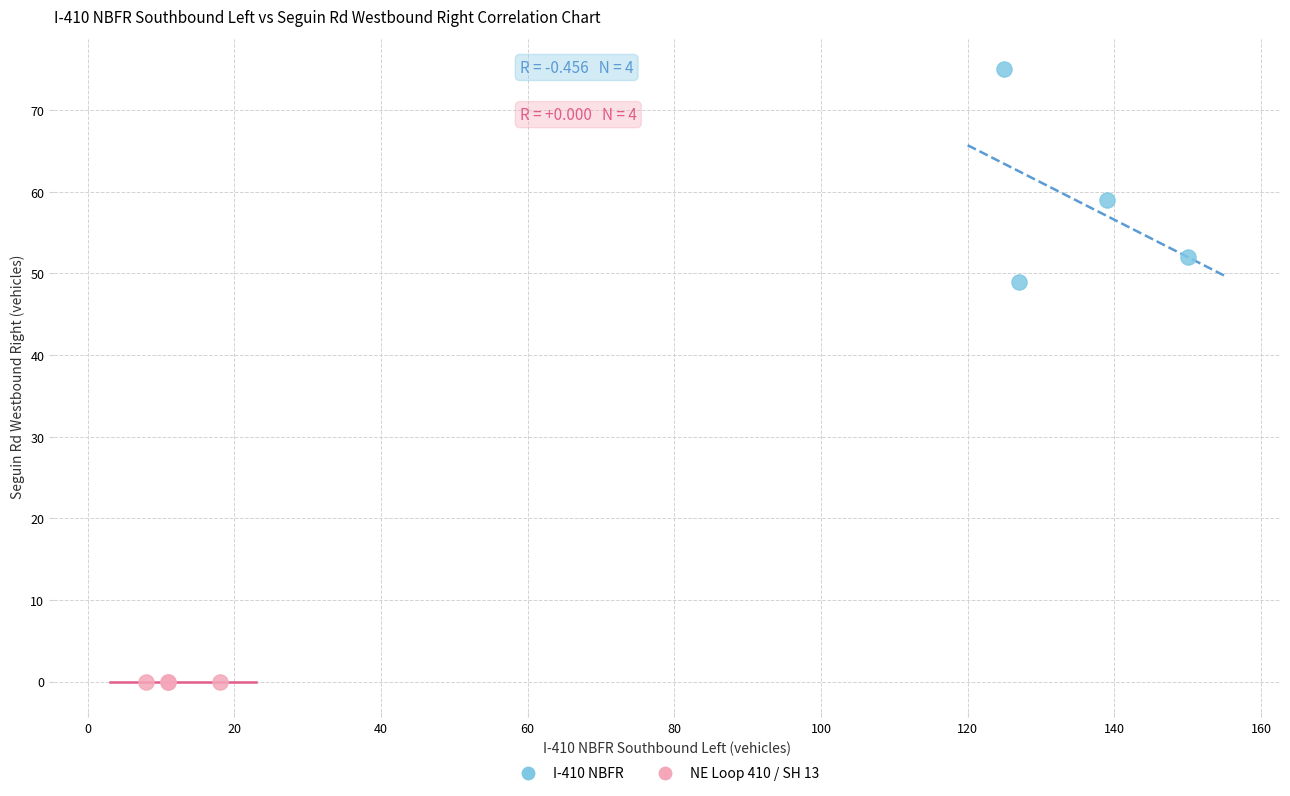

Which series contains the highest Y value?

I-410 NBFR